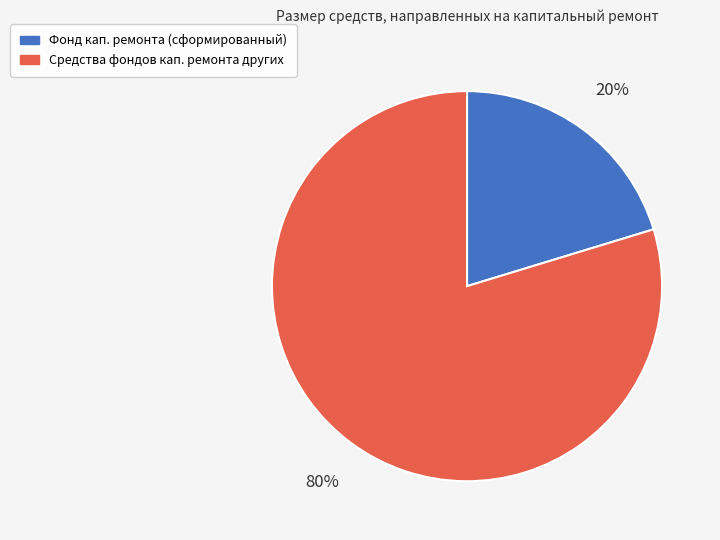

Is there a majority slice in this chart?

Yes